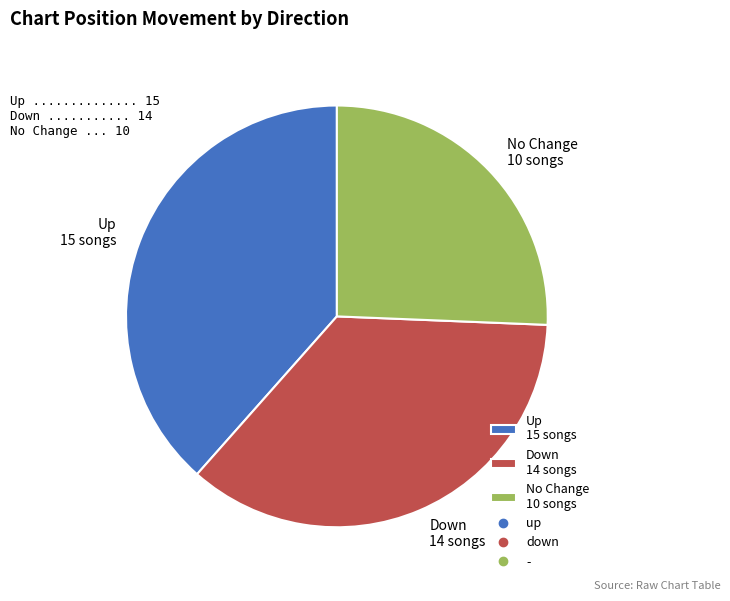

Is it true that Up 15 songs is 38% of the pie?

True